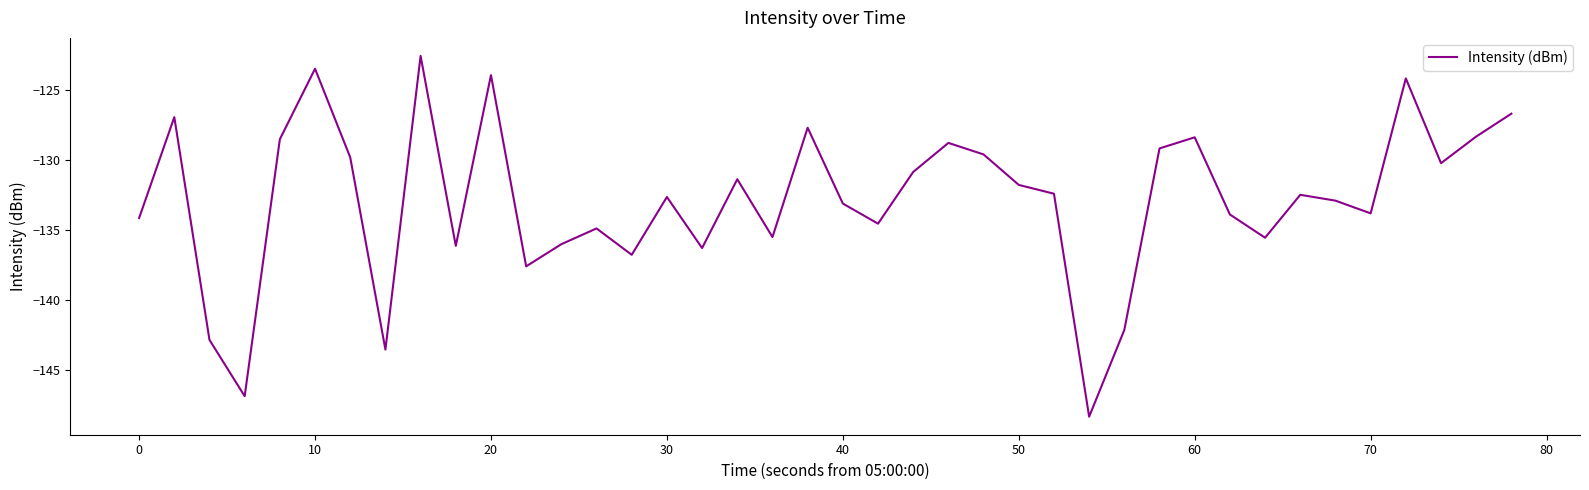

What is the difference between the maximum and minimum values?

25.7